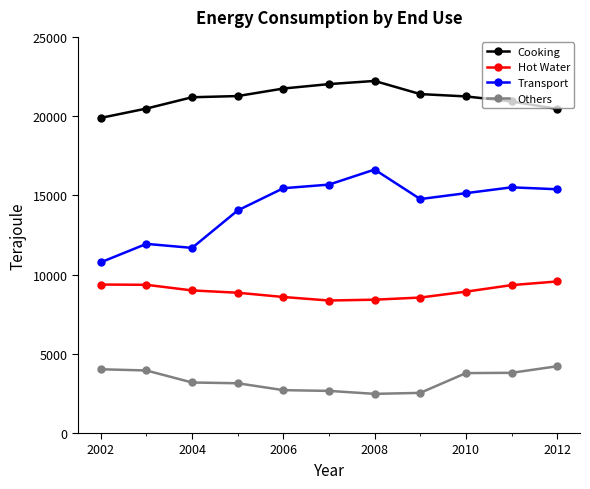

At how many categories does at least one series exceed 11147?

11